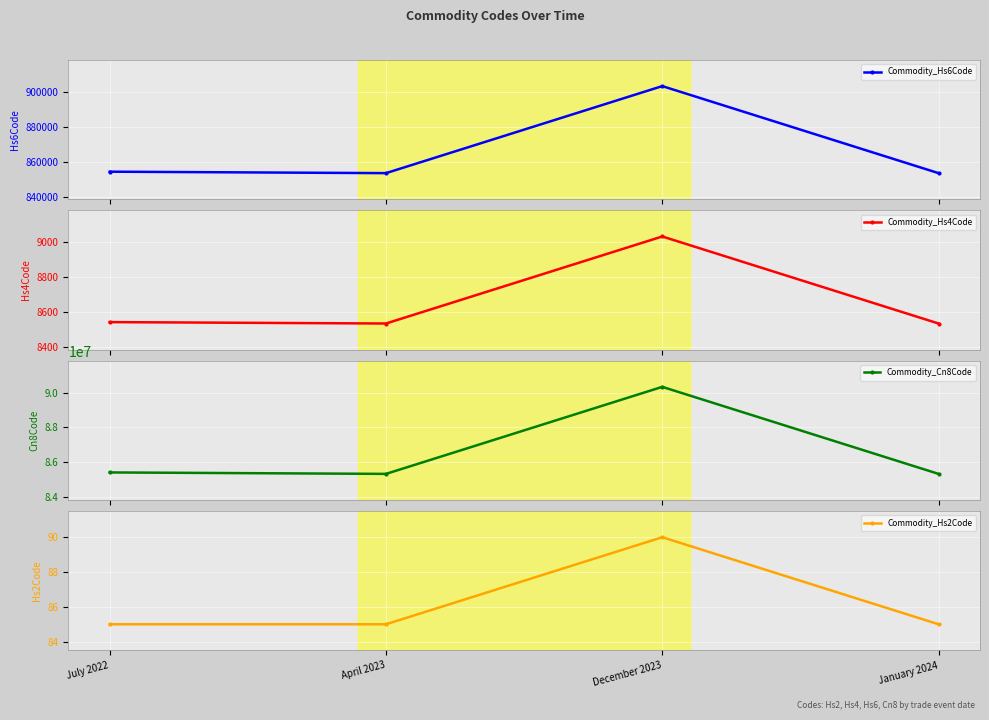

True or false: Commodity_Hs2Code has a value of 85 at April 2023.

True